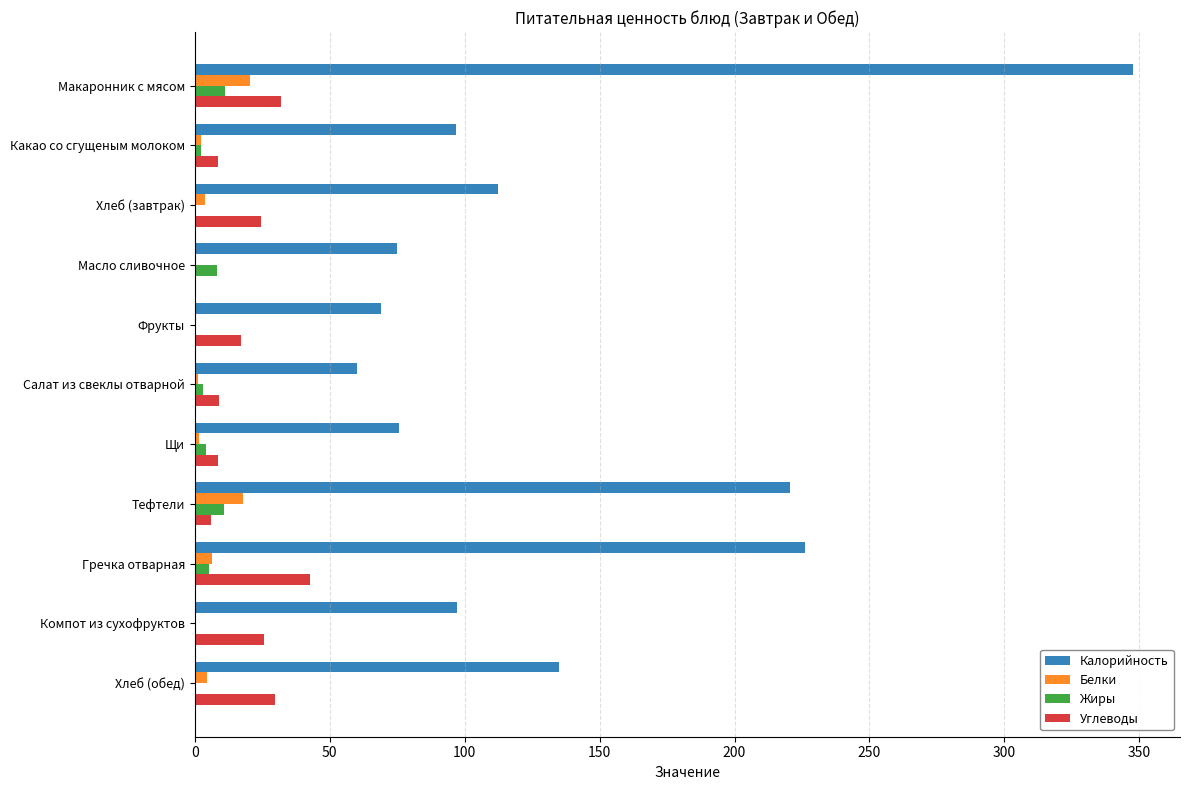

True or false: Жиры has a value of 0.0 at Фрукты.

True